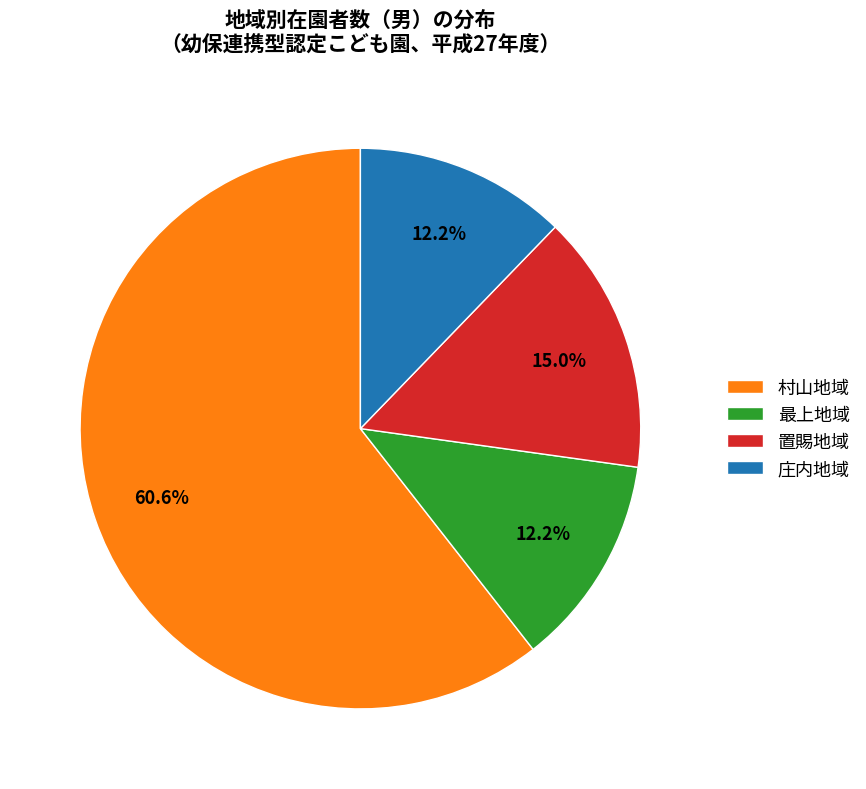

What is the ratio of the value at 最上地域 to the value at 置賜地域?

0.8